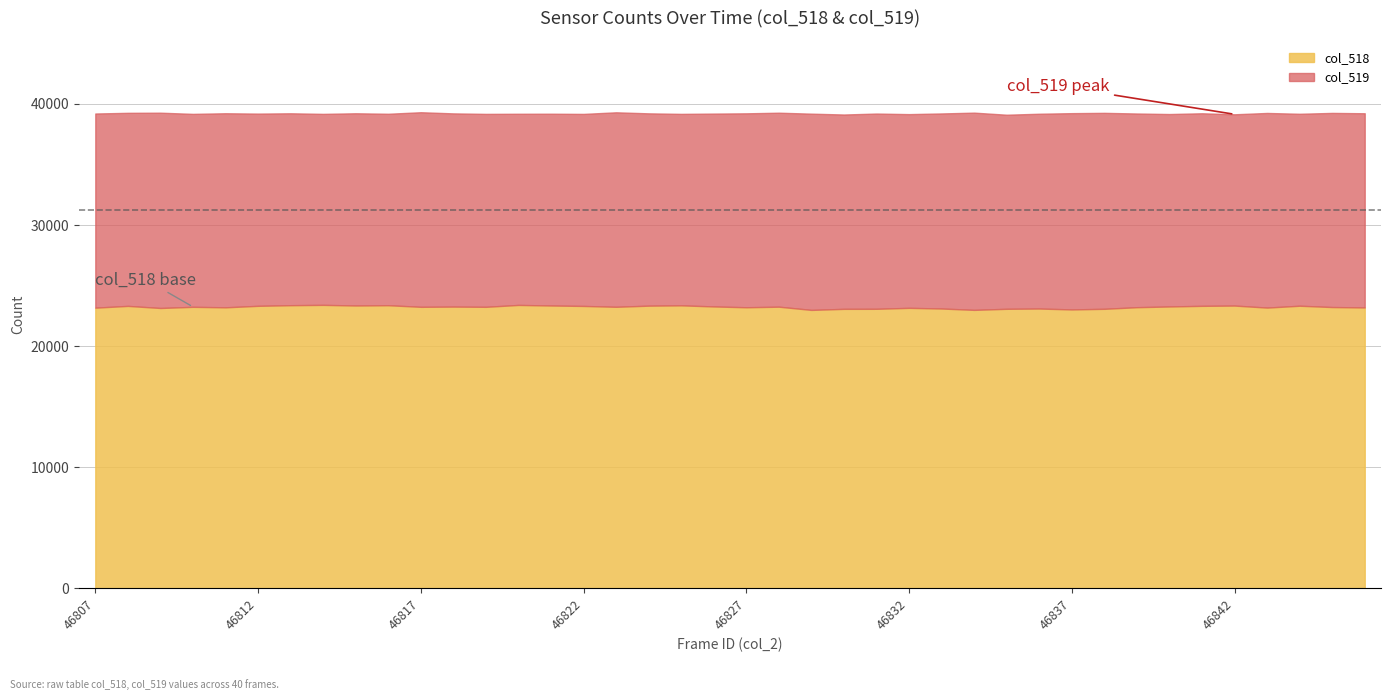

The col_518 series shows 9261 at 46837. True or false?

False